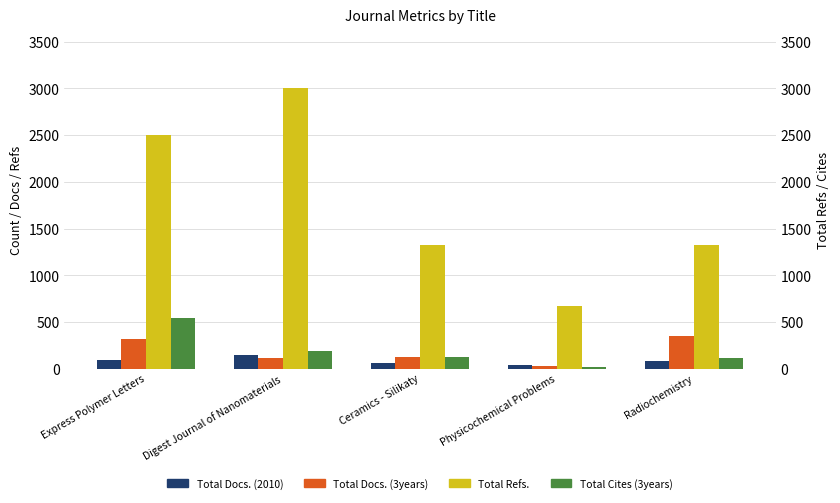

The value of Total Docs. (2010) at Physicochemical Problems is 36. True or false?

True